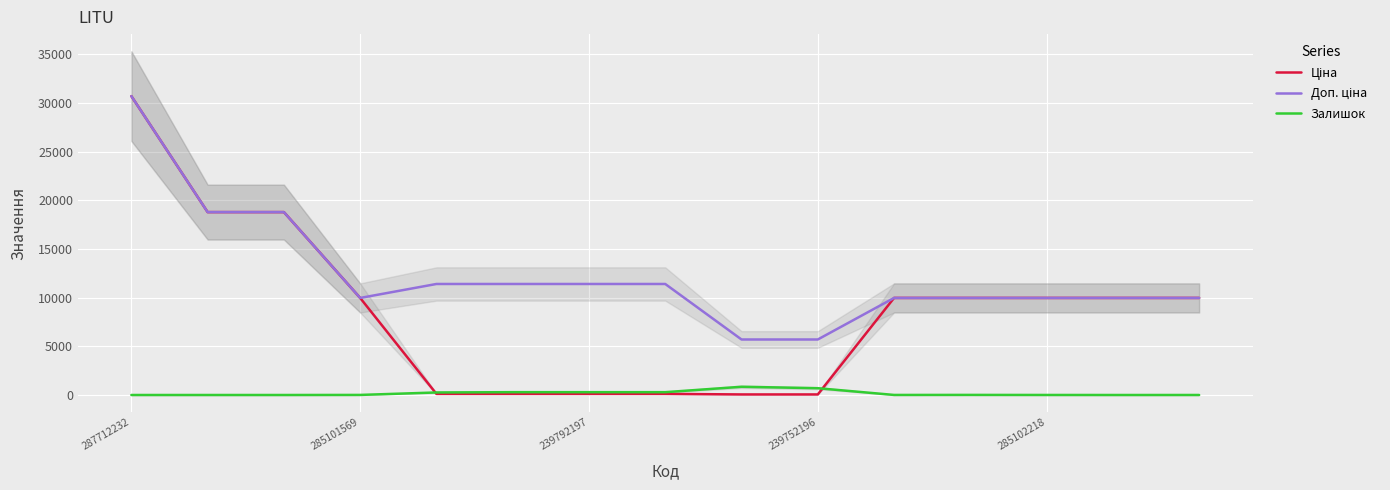

Is the value of Залишок at 285102218 greater than the value of Доп. ціна at 7?

No